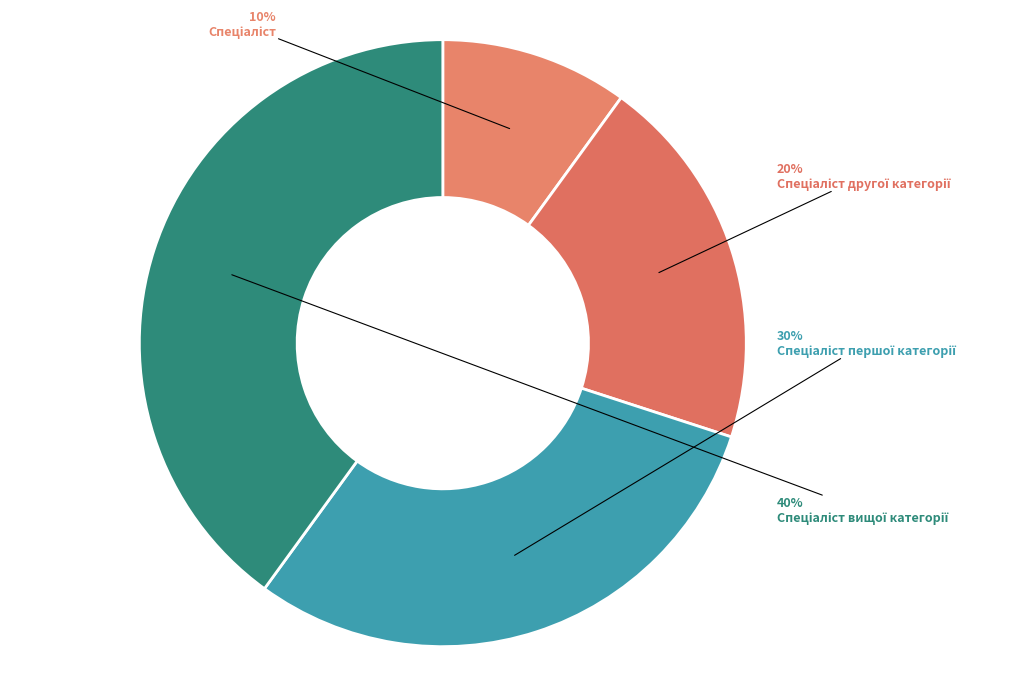

What percentage is the Спеціаліст вищої категорії slice, to the nearest percent?

40%